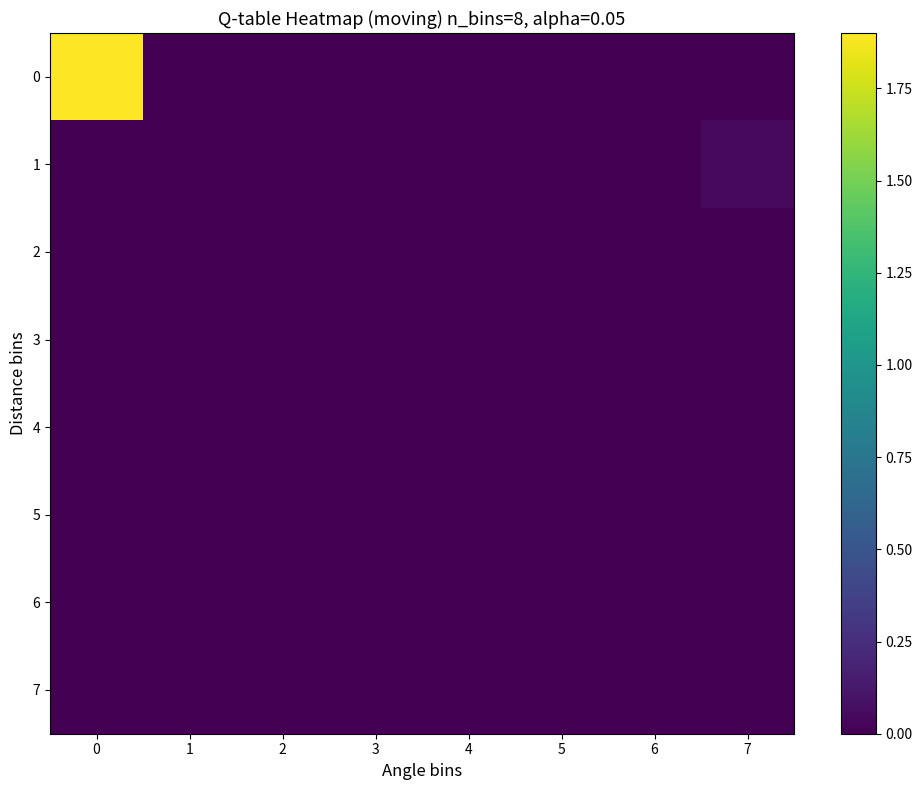

Reading left to right, list all the values displayed in this chart.

0: 0=1.9	1=0.0	2=0.0	3=0.0	4=0.0	5=0.0	6=0.0	7=0.0
1: 0=0.0	1=0.0	2=0.0	3=0.0	4=0.0	5=0.0	6=0.0	7=0.0
2: 0=0.0	1=0.0	2=0.0	3=0.0	4=0.0	5=0.0	6=0.0	7=0.0
3: 0=0.0	1=0.0	2=0.0	3=0.0	4=0.0	5=0.0	6=0.0	7=0.0
4: 0=0.0	1=0.0	2=0.0	3=0.0	4=0.0	5=0.0	6=0.0	7=0.0
5: 0=0.0	1=0.0	2=0.0	3=0.0	4=0.0	5=0.0	6=0.0	7=0.0
6: 0=0.0	1=0.0	2=0.0	3=0.0	4=0.0	5=0.0	6=0.0	7=0.0
7: 0=0.0	1=0.0	2=0.0	3=0.0	4=0.0	5=0.0	6=0.0	7=0.0